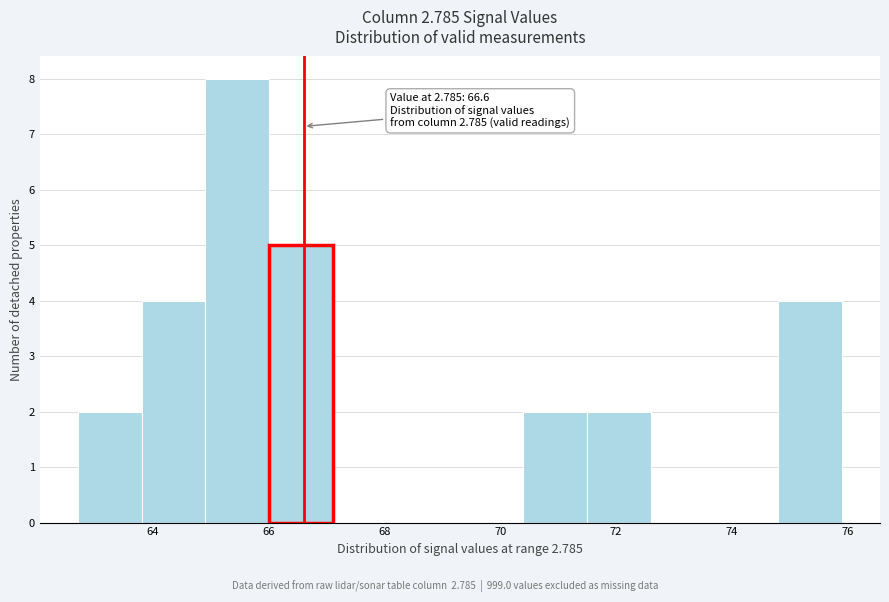

Over which range of the x-axis is the bar tallest?

64.9 to 66.0